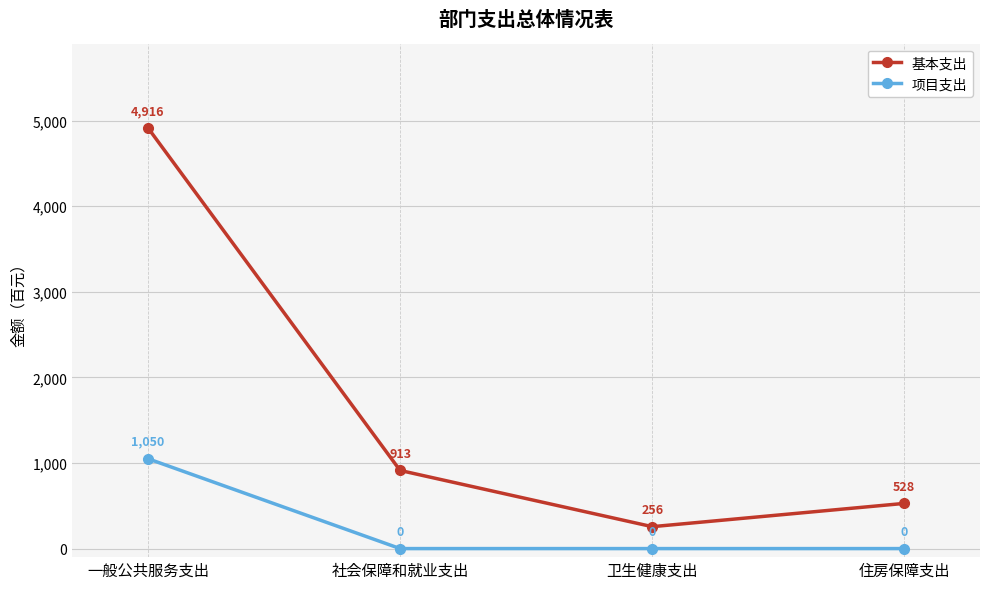

Which series changed the most between 一般公共服务支出 and 卫生健康支出?

基本支出